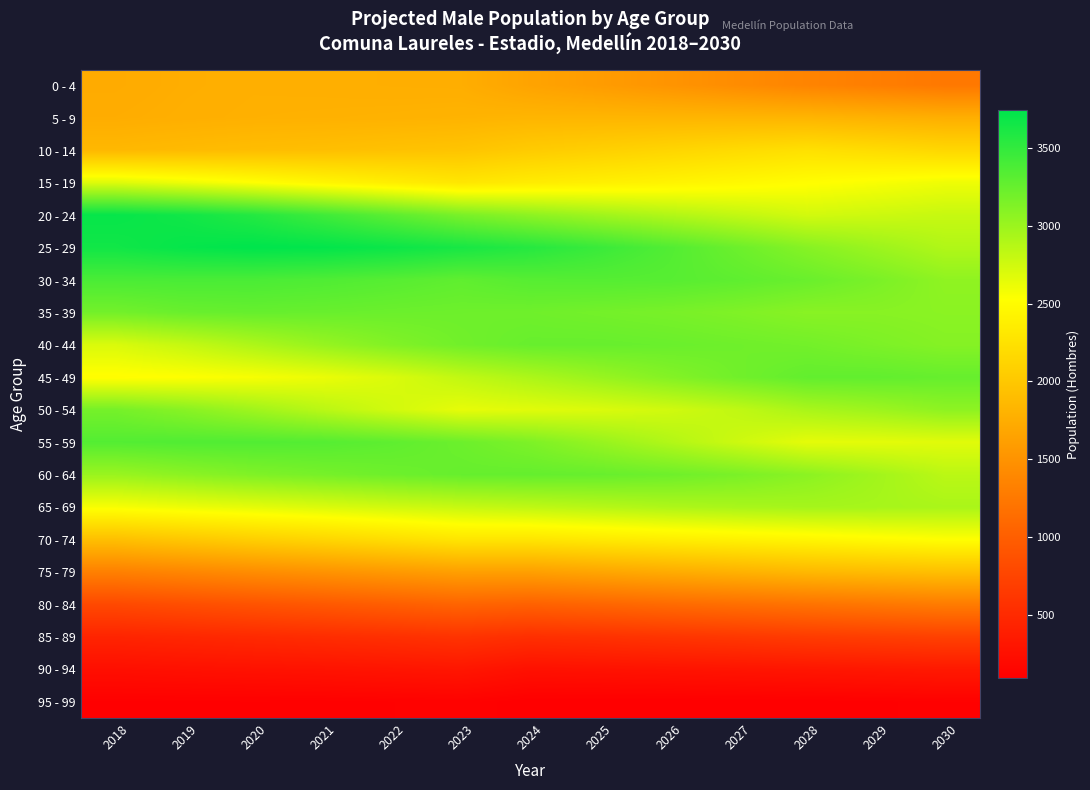

Reading left to right, list all the values displayed in this chart.

0 - 4: 2018=1730	2019=1758	2020=1774	2021=1770	2022=1761	2023=1757	2024=1660	2025=1590	2026=1516	2027=1438	2028=1360	2029=1304	2030=1246
5 - 9: 2018=1749	2019=1768	2020=1784	2021=1789	2022=1797	2023=1809	2024=1827	2025=1829	2026=1829	2027=1829	2028=1824	2029=1793	2030=1765
10 - 14: 2018=1853	2019=1878	2020=1901	2021=1918	2022=1945	2023=1969	2024=2035	2025=2082	2026=2132	2027=2186	2028=2238	2029=2196	2030=2149
15 - 19: 2018=2683	2019=2609	2020=2529	2021=2444	2022=2367	2023=2294	2024=2346	2025=2384	2026=2421	2027=2465	2028=2510	2029=2554	2030=2602
20 - 24: 2018=3708	2019=3656	2020=3566	2021=3437	2022=3298	2023=3159	2024=3064	2025=2978	2026=2895	2027=2816	2028=2740	2029=2768	2030=2794
25 - 29: 2018=3657	2019=3713	2020=3742	2021=3726	2022=3683	2023=3625	2024=3557	2025=3462	2026=3349	2027=3223	2028=3097	2029=2997	2030=2898
30 - 34: 2018=3384	2019=3388	2020=3384	2021=3361	2022=3325	2023=3282	2024=3326	2025=3333	2026=3323	2027=3288	2028=3236	2029=3156	2030=3056
35 - 39: 2018=3190	2019=3237	2020=3253	2021=3242	2022=3226	2023=3216	2024=3209	2025=3186	2026=3164	2027=3131	2028=3088	2029=3091	2030=3078
40 - 44: 2018=2704	2019=2800	2020=2912	2021=3021	2022=3121	2023=3199	2024=3245	2025=3248	2026=3233	2027=3210	2028=3190	2029=3146	2030=3103
45 - 49: 2018=2507	2019=2527	2020=2563	2021=2619	2022=2702	2023=2820	2024=2917	2025=3011	2026=3110	2027=3200	2028=3269	2029=3273	2030=3251
50 - 54: 2018=3178	2019=3089	2020=2978	2021=2856	2022=2742	2023=2642	2024=2670	2025=2699	2026=2749	2027=2826	2028=2933	2029=2990	2030=3063
55 - 59: 2018=3340	2019=3352	2020=3352	2021=3333	2022=3288	2023=3223	2024=3141	2025=3021	2026=2895	2027=2767	2028=2651	2029=2656	2030=2670
60 - 64: 2018=3008	2019=3072	2020=3129	2021=3173	2022=3216	2023=3251	2024=3259	2025=3247	2026=3214	2027=3157	2028=3076	2029=2970	2030=2850
65 - 69: 2018=2561	2019=2609	2020=2653	2021=2699	2022=2748	2023=2795	2024=2832	2025=2871	2026=2910	2027=2936	2028=2953	2029=2945	2030=2928
70 - 74: 2018=1925	2019=2000	2020=2073	2021=2139	2022=2213	2023=2288	2024=2285	2025=2328	2026=2369	2027=2406	2028=2442	2029=2487	2030=2527
75 - 79: 2018=1323	2019=1381	2020=1445	2021=1502	2022=1564	2023=1621	2024=1622	2025=1680	2026=1739	2027=1797	2028=1856	2029=1891	2030=1925
80 - 84: 2018=796	2019=843	2020=892	2021=943	2022=996	2023=1055	2024=1026	2025=1068	2026=1114	2027=1155	2028=1195	2029=1236	2030=1280
85 - 89: 2018=447	2019=472	2020=500	2021=527	2022=557	2023=590	2024=551	2025=573	2026=604	2027=633	2028=669	2029=694	2030=720
90 - 94: 2018=244	2019=259	2020=271	2021=283	2022=297	2023=314	2024=262	2025=272	2026=284	2027=295	2028=309	2029=324	2030=340
95 - 99: 2018=108	2019=109	2020=111	2021=112	2022=118	2023=126	2024=98	2025=97	2026=98	2027=100	2028=102	2029=108	2030=118